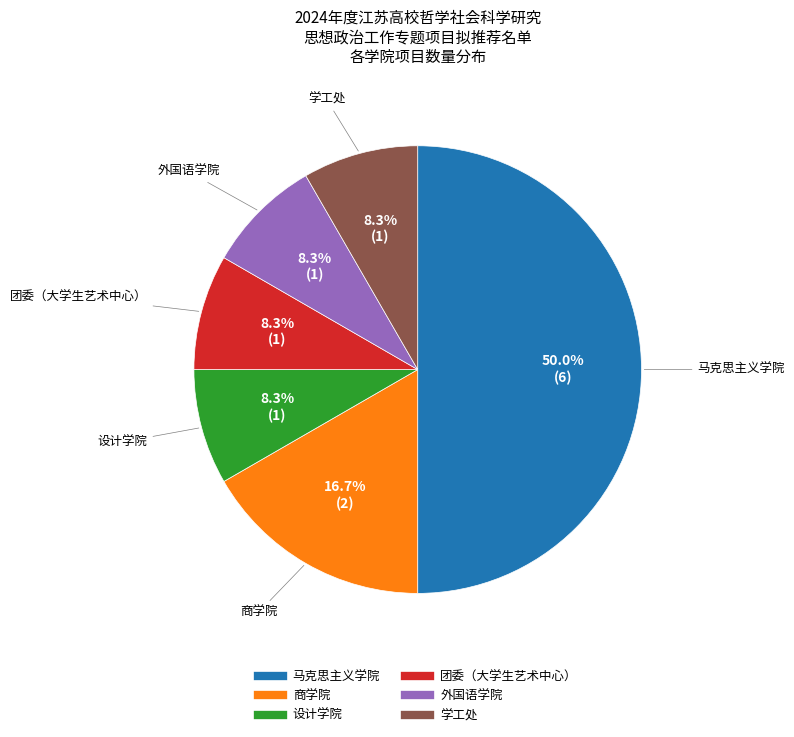

Which has a higher value, 商学院 or 设计学院?

商学院